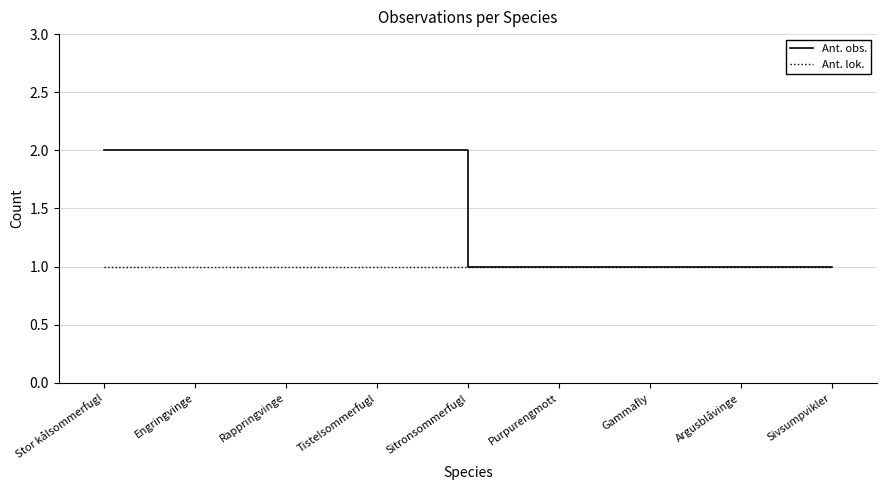

Reading right to left, list all the values displayed in this chart.

Ant. obs.: Sivsumpvikler=1	Argusblåvinge=1	Gammafly=1	Purpurengmott=1	Sitronsommerfugl=1	Tistelsommerfugl=2	Rappringvinge=2	Engringvinge=2	Stor kålsommerfugl=2
Ant. lok.: Sivsumpvikler=1	Argusblåvinge=1	Gammafly=1	Purpurengmott=1	Sitronsommerfugl=1	Tistelsommerfugl=1	Rappringvinge=1	Engringvinge=1	Stor kålsommerfugl=1